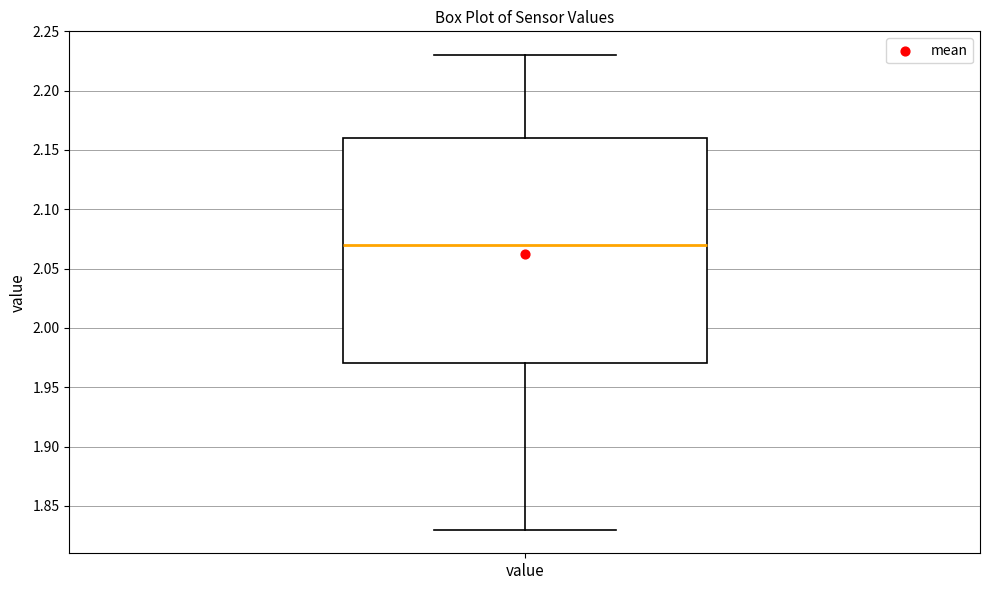

Transcribe this box plot: give where the median line is, the range the box spans, and where the two whiskers end, as read against the y-axis. The values are not printed on the chart, so give them approximately, as read against the axis.

median 2.07, box 1.97 to 2.16, whiskers 1.83 to 2.23